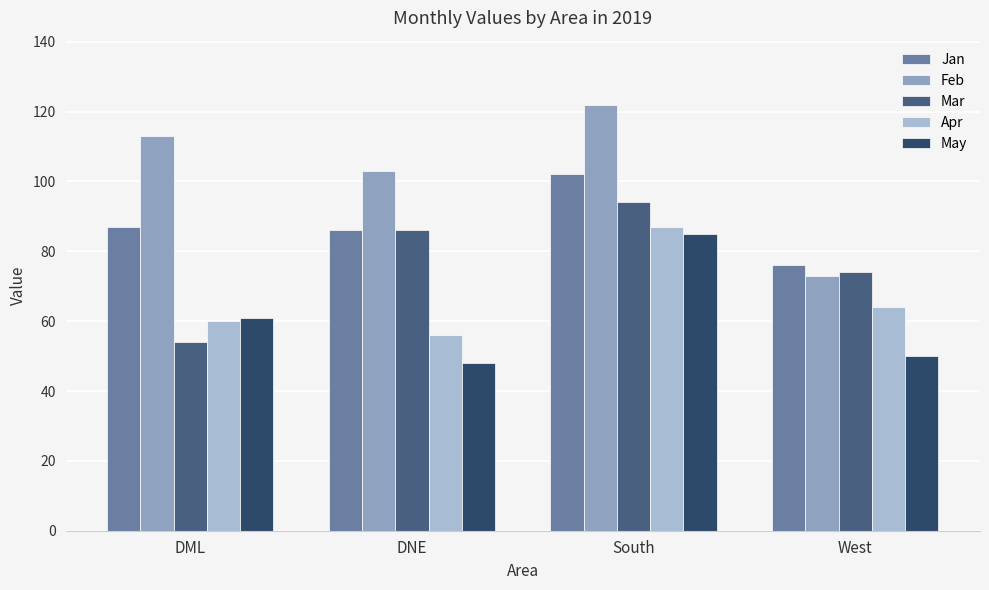

Where is Feb nearest to the value 97?

DNE